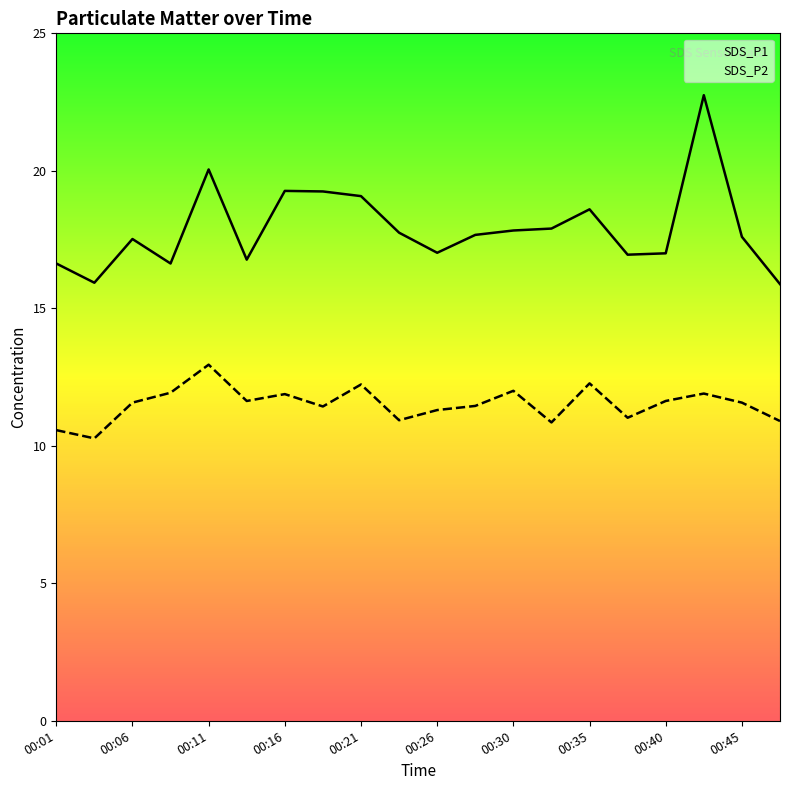

What is the smallest value displayed?

10.3